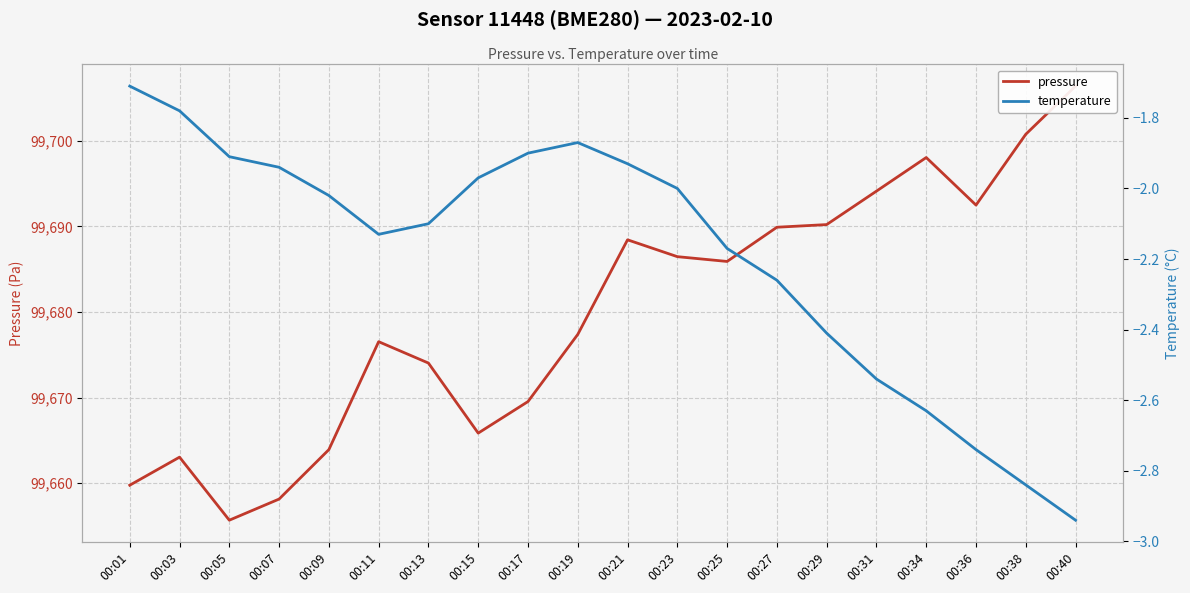

True or false: temperature and pressure intersect in this chart.

False